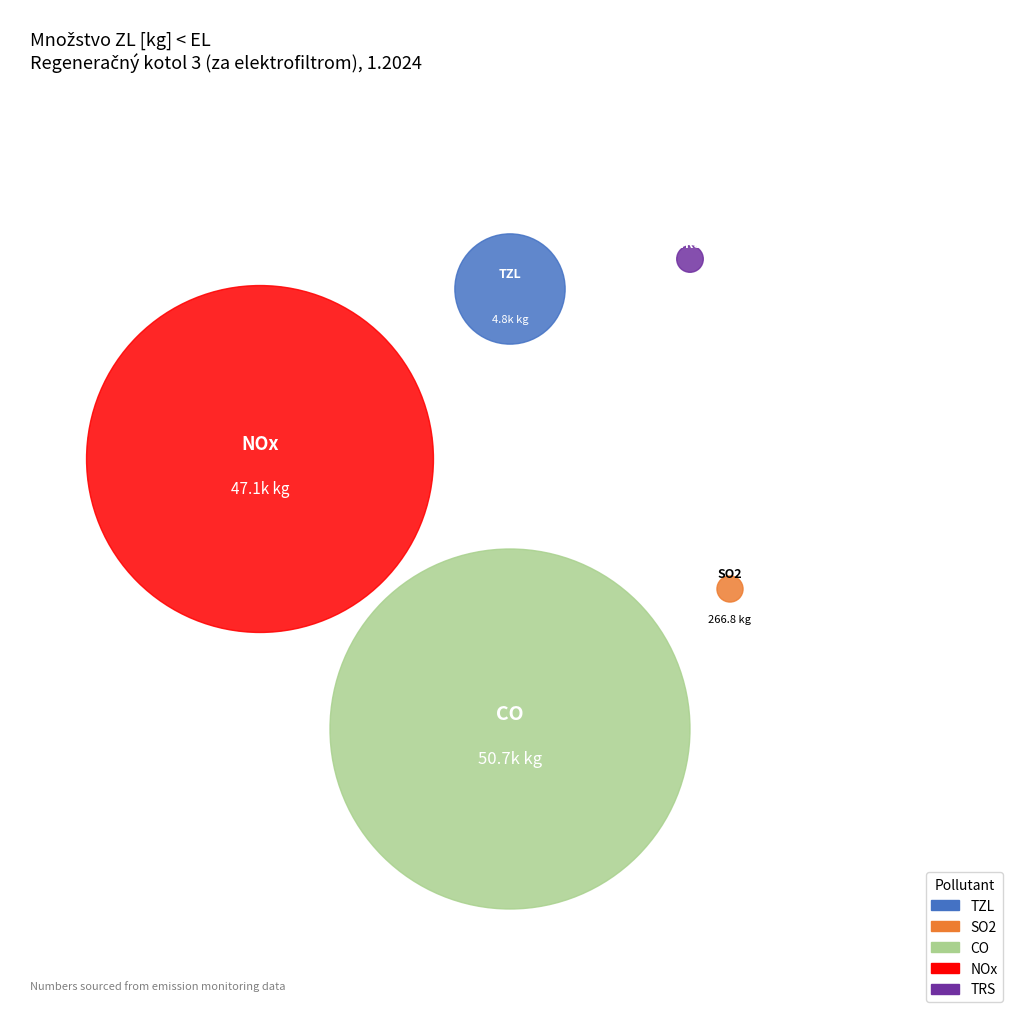

Is it true that TZL is 11% of the pie?

False